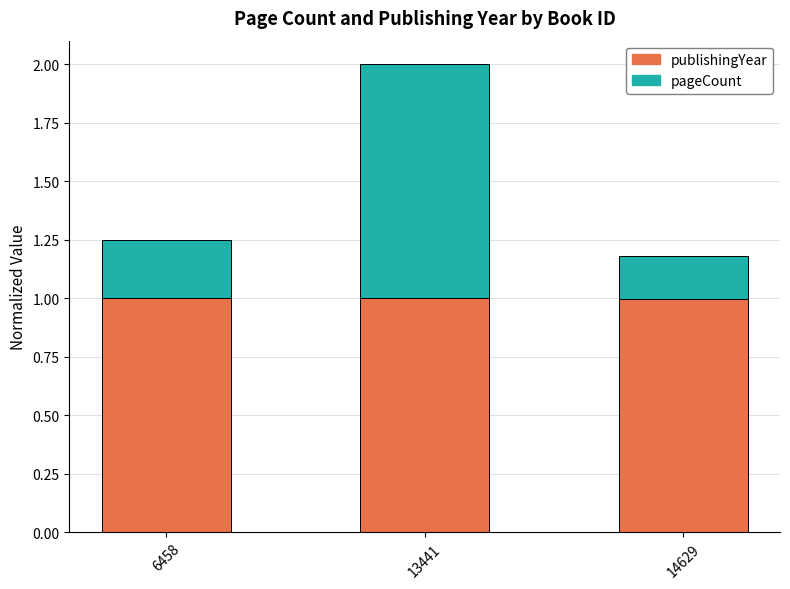

At which category is the sum across all series the highest?

13441